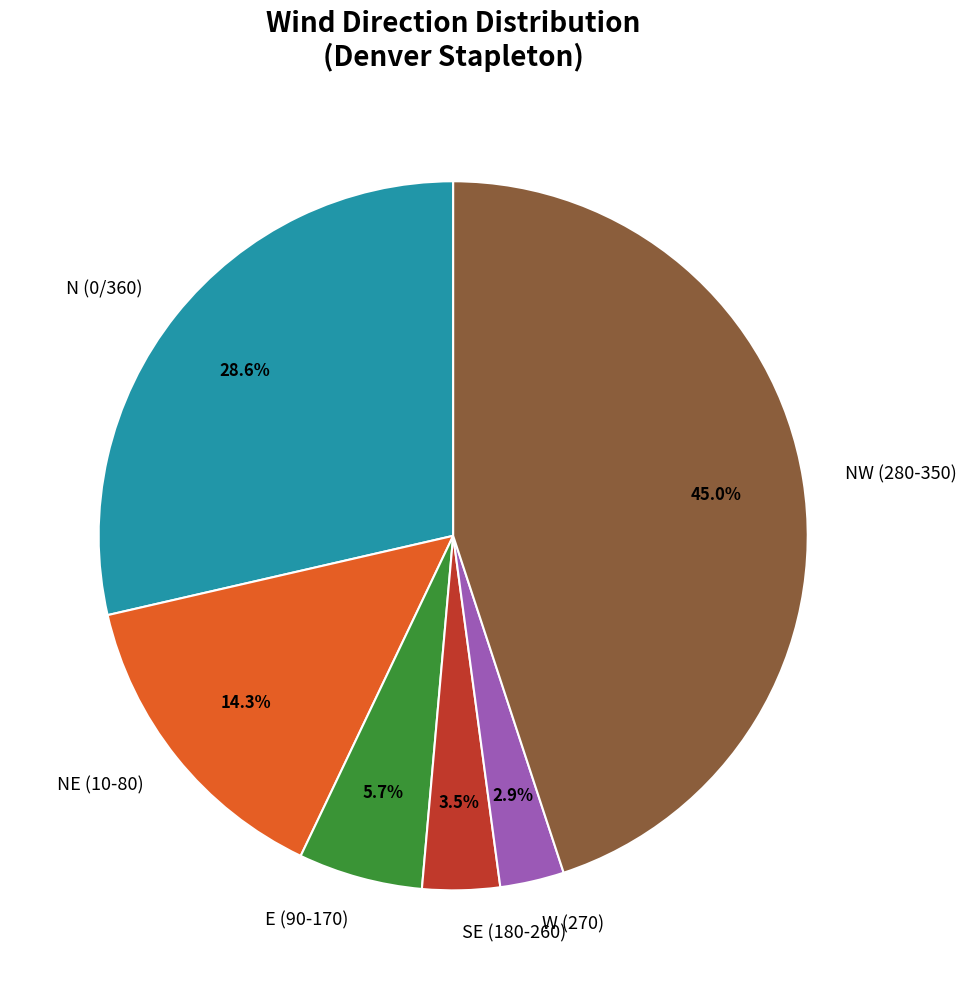

What percentage do W (270) and E (90-170) together represent?

8.6%